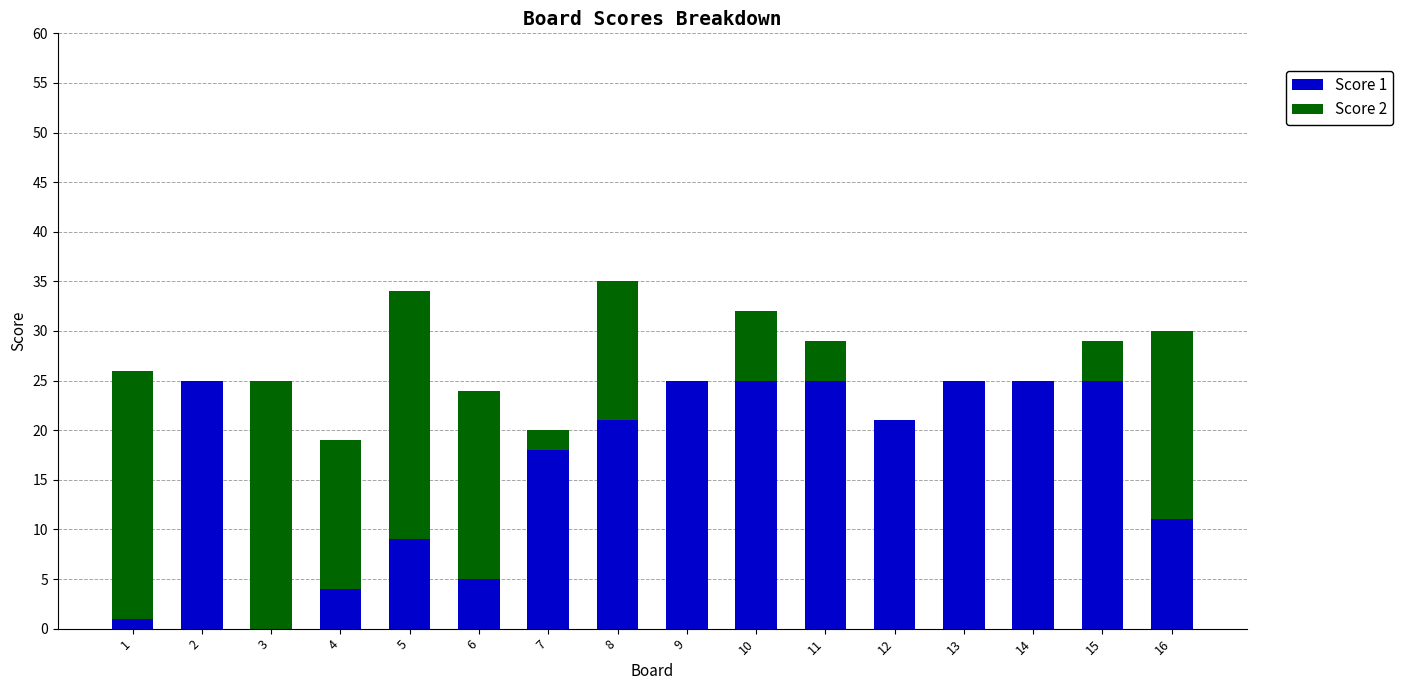

The Score 1 series shows 9 at 5. True or false?

True